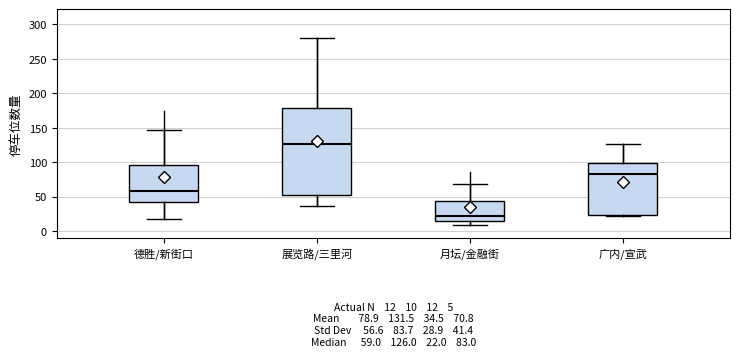

Which box has the highest median line?

展览路/三里河